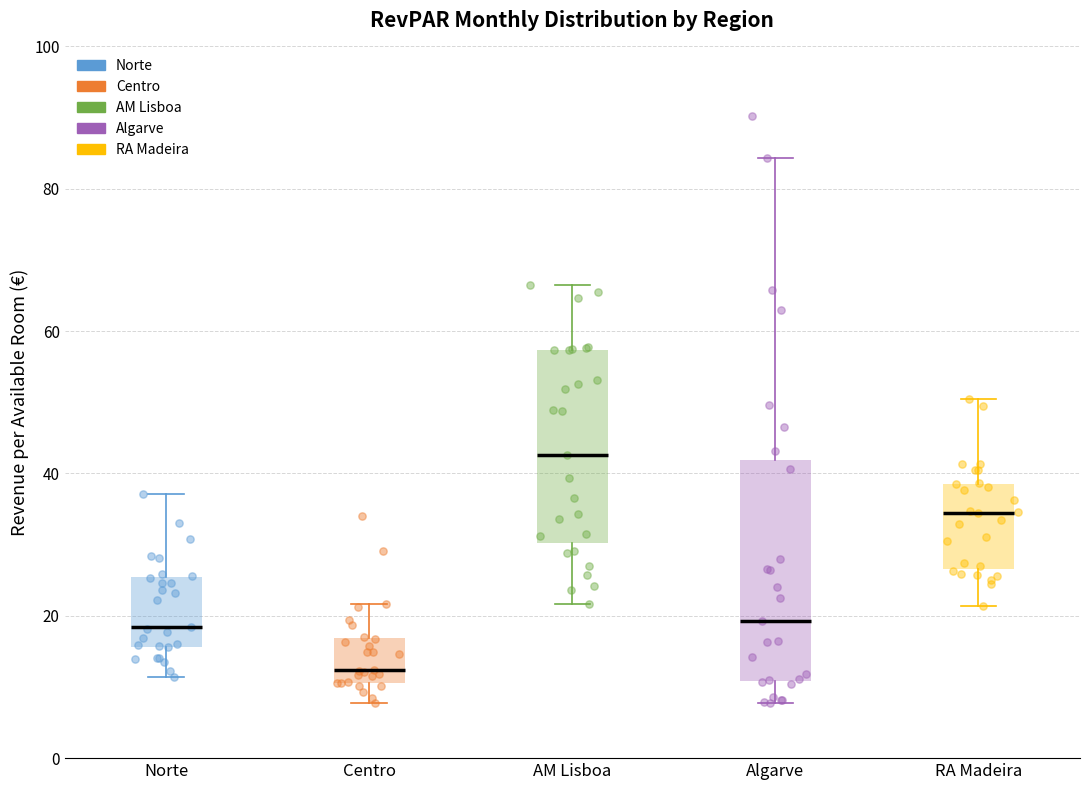

Reading left to right, read every box against the y-axis: the position of its median line, the range the box covers, and the ends of its whiskers. The values are not printed on the chart, so give them approximately, as read against the axis.

Norte: median 18, box 16 to 26, whiskers 12 to 38
Centro: median 12, box 10 to 16, whiskers 8 to 22
AM Lisboa: median 42, box 30 to 58, whiskers 22 to 66
Algarve: median 20, box 10 to 42, whiskers 8 to 84
RA Madeira: median 34, box 26 to 38, whiskers 22 to 50